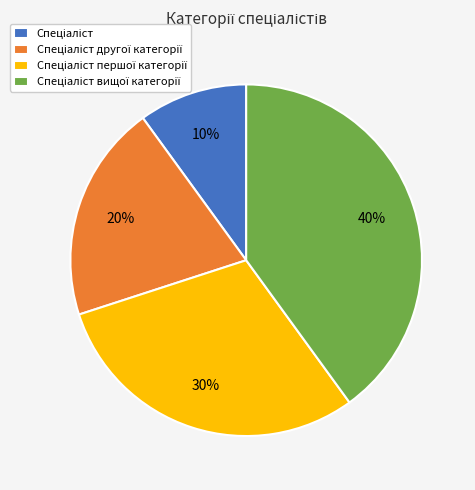

To the nearest percent, what is the difference between the largest and smallest slice percentages?

30%